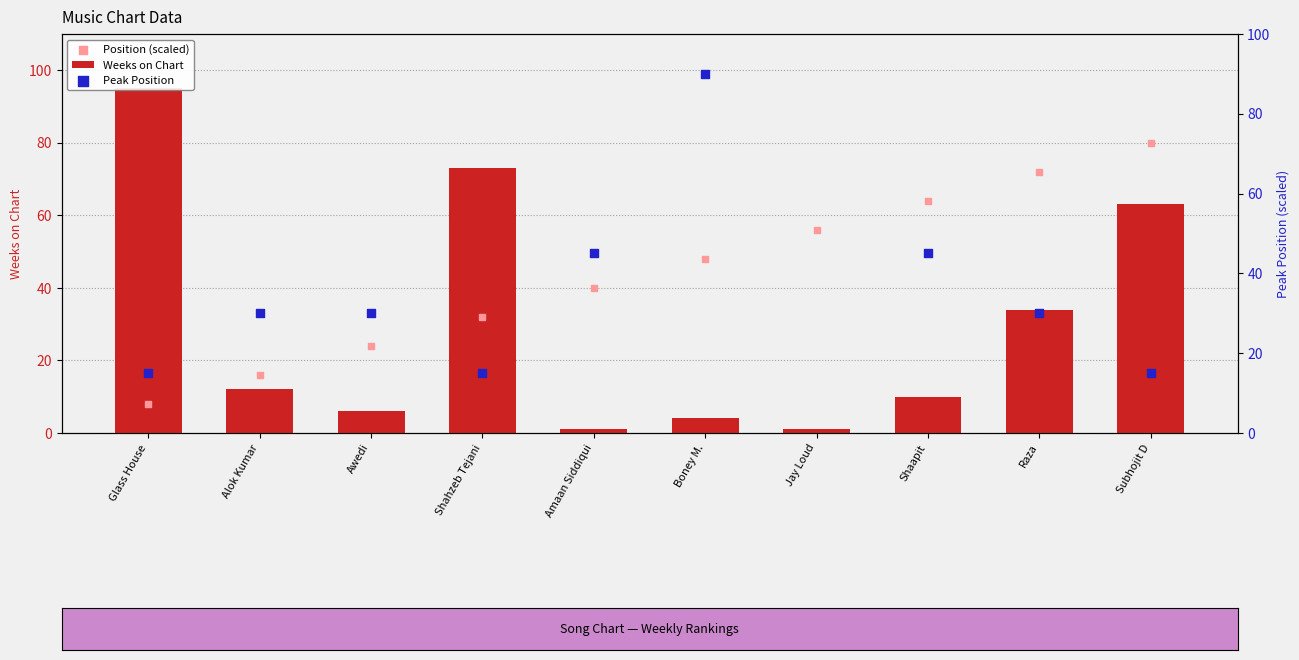

Is the value of Peak Position at Shaapit greater than the value of Position (scaled) at Boney M.?

No